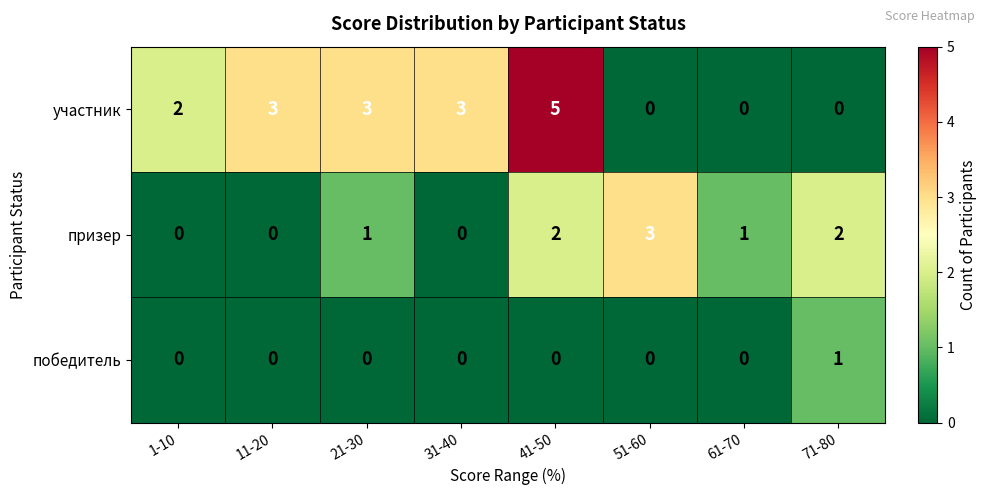

Reading left to right, what are all the values shown in this chart?

участник: 2	3	3	3	5	0	0	0
призер: 0	0	1	0	2	3	1	2
победитель: 0	0	0	0	0	0	0	1